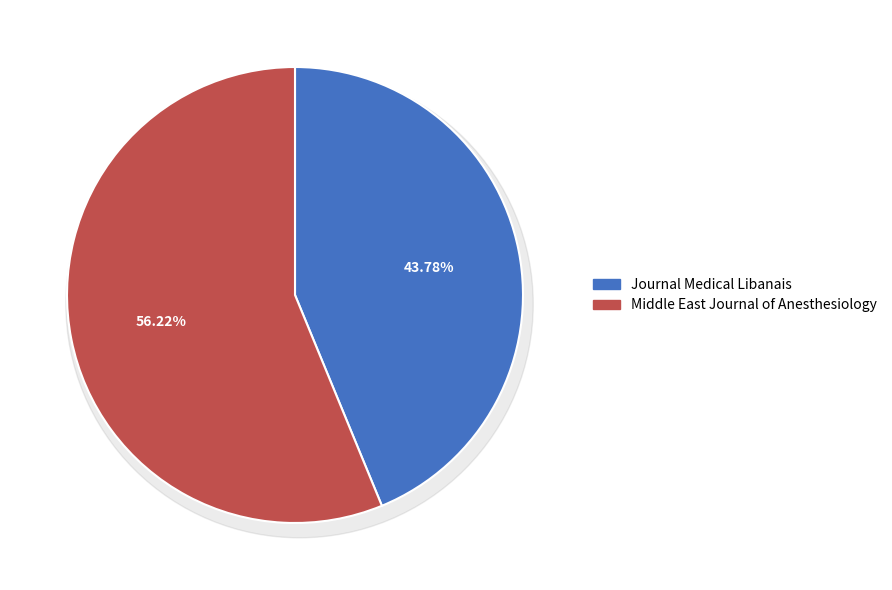

What percentage is NOT represented by Journal Medical Libanais?

56.2%